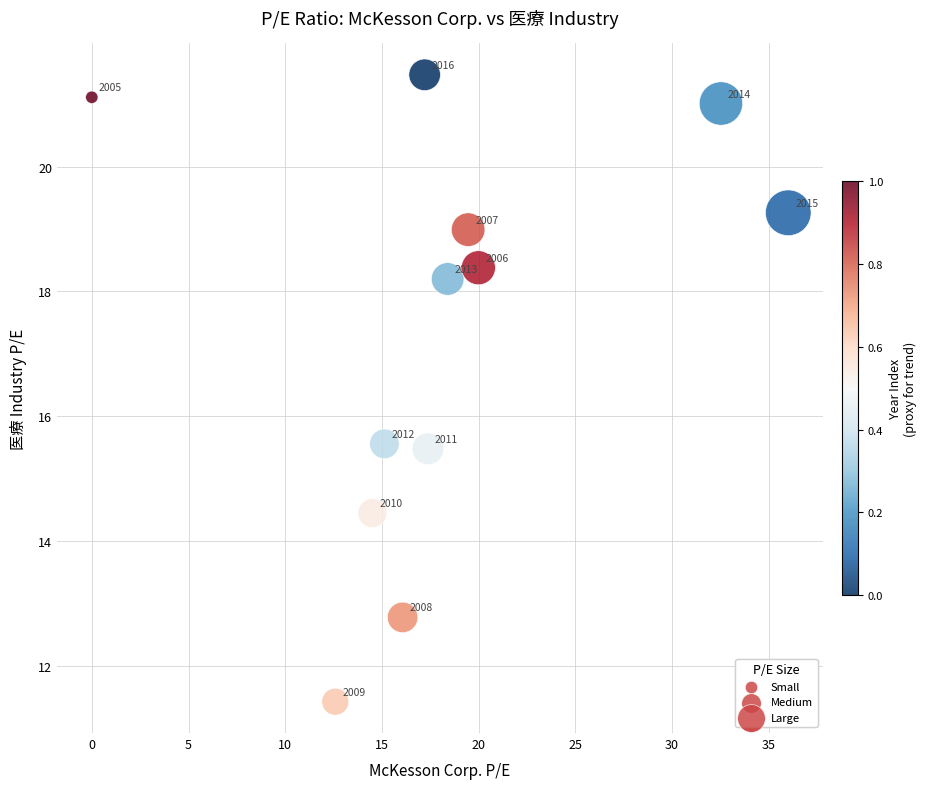

What Y value in the scatter plot is closest to 16?

15.6